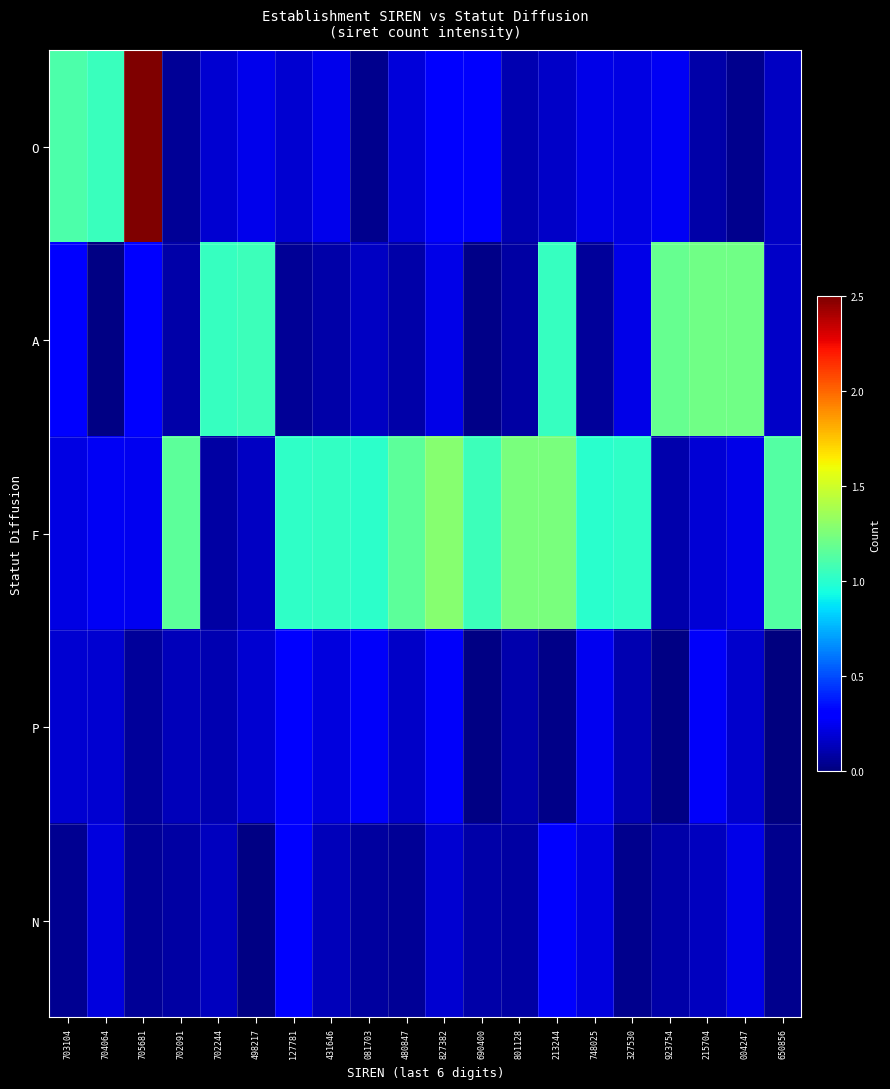

What is the difference between the highest and lowest values at 327530?

1.0